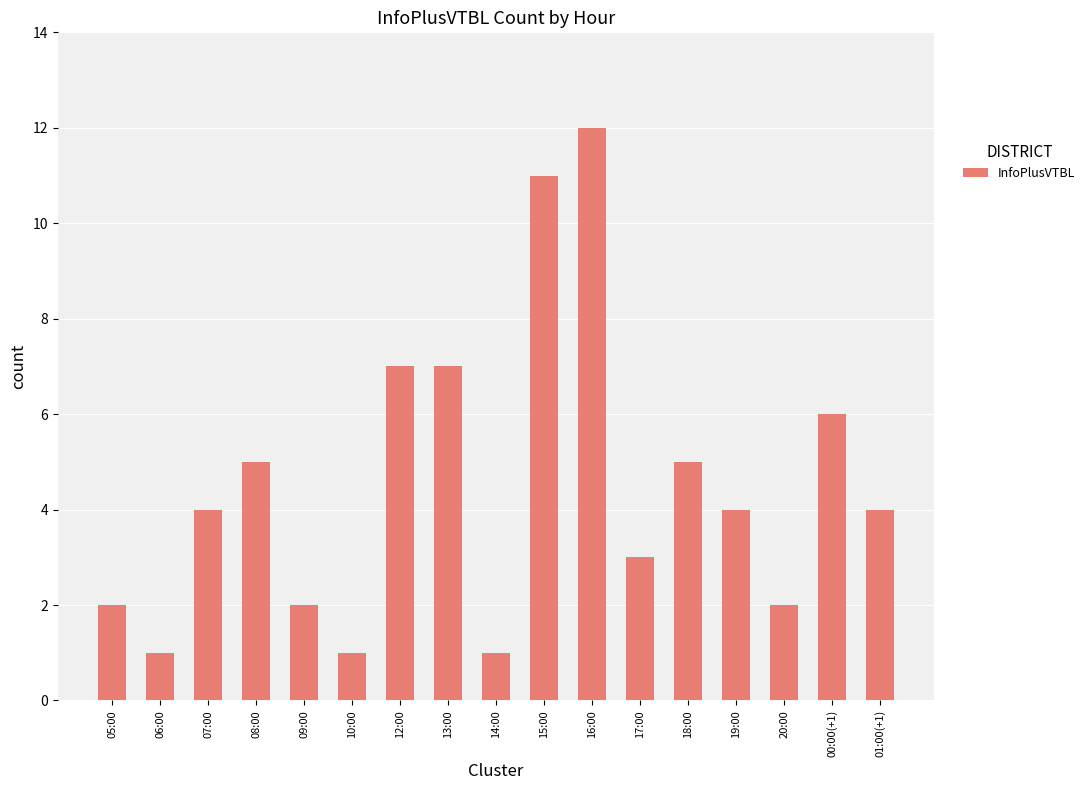

Are the bars grouped side by side (vs. stacked)?

No